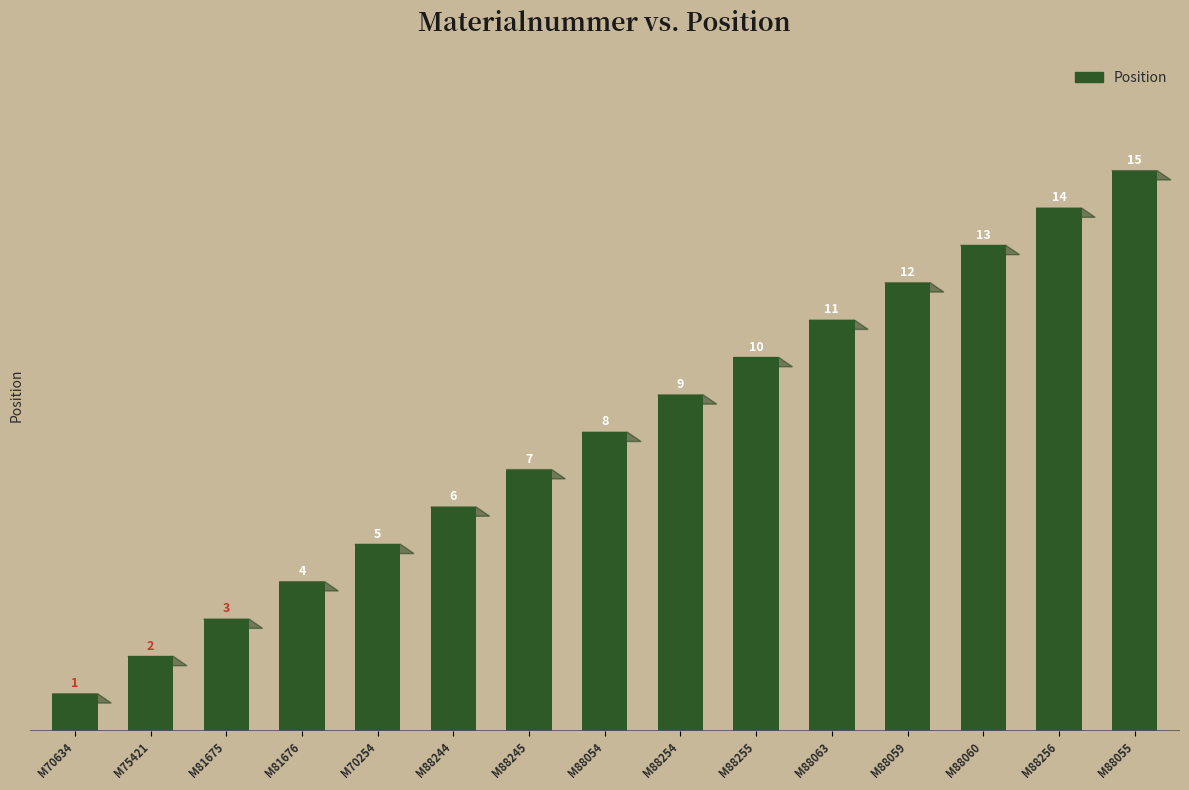

What is the label of the 12th bar from the left?

M88059